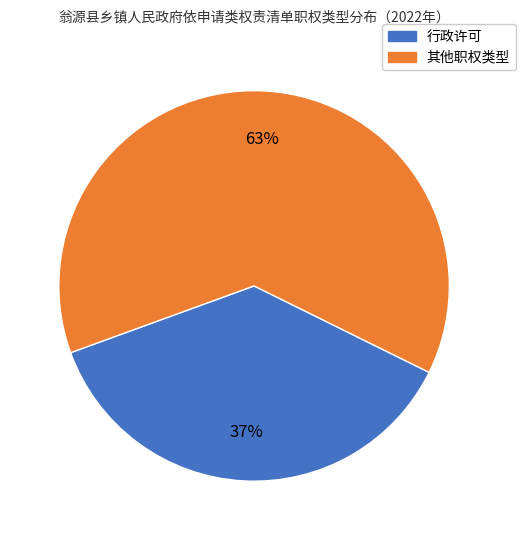

Is there any slice that represents more than half of the pie?

Yes